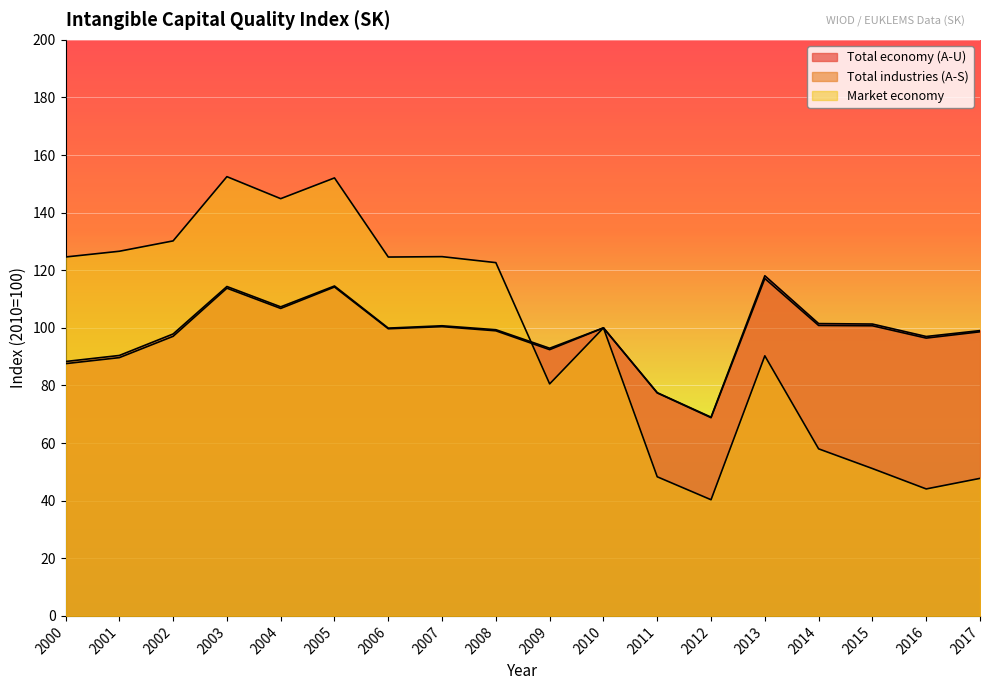

What is the value of the Market economy point at the 15th from the left?

58.0